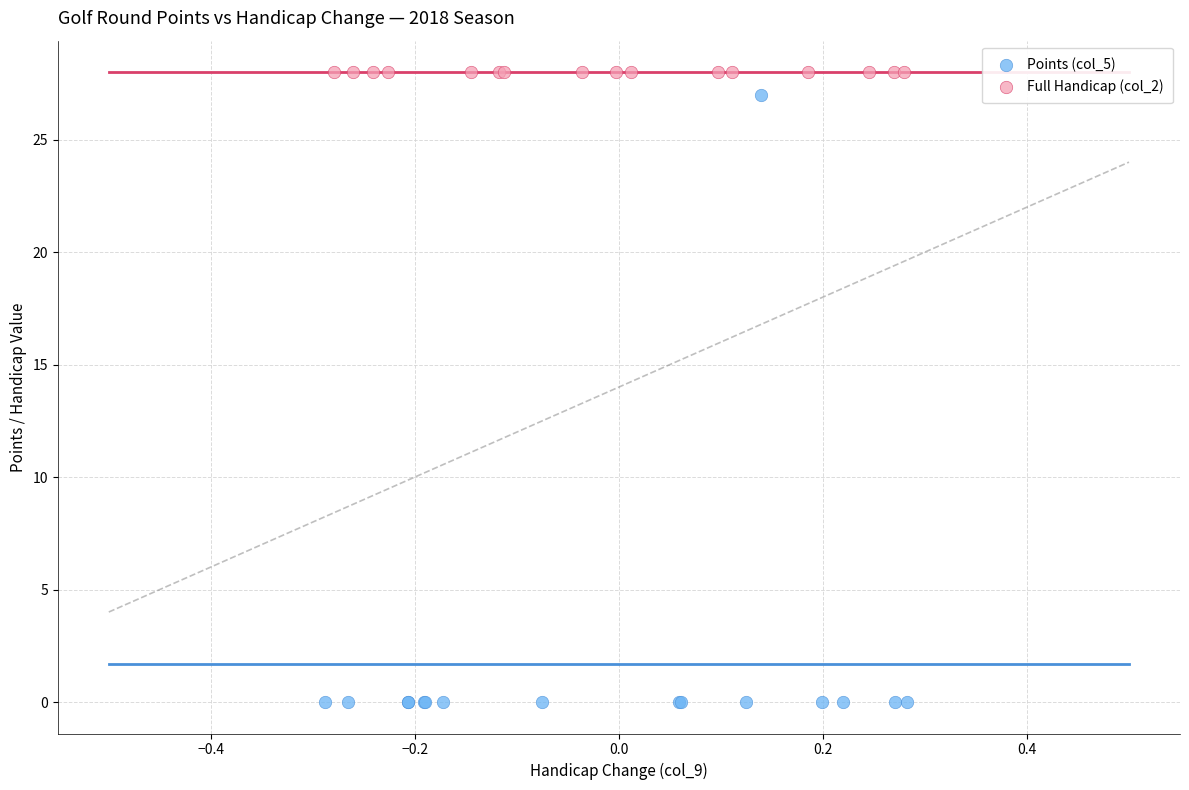

Which series reaches the minimum Y coordinate?

Points (col_5)